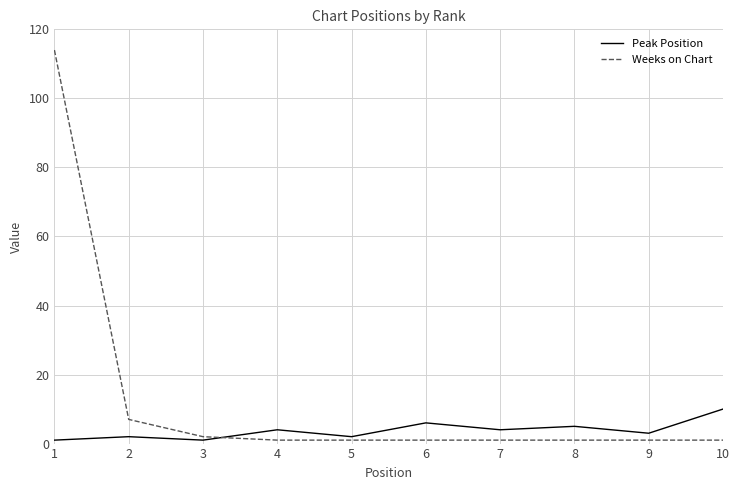

List the series in order of their peak value, lowest first.

Peak Position, Weeks on Chart